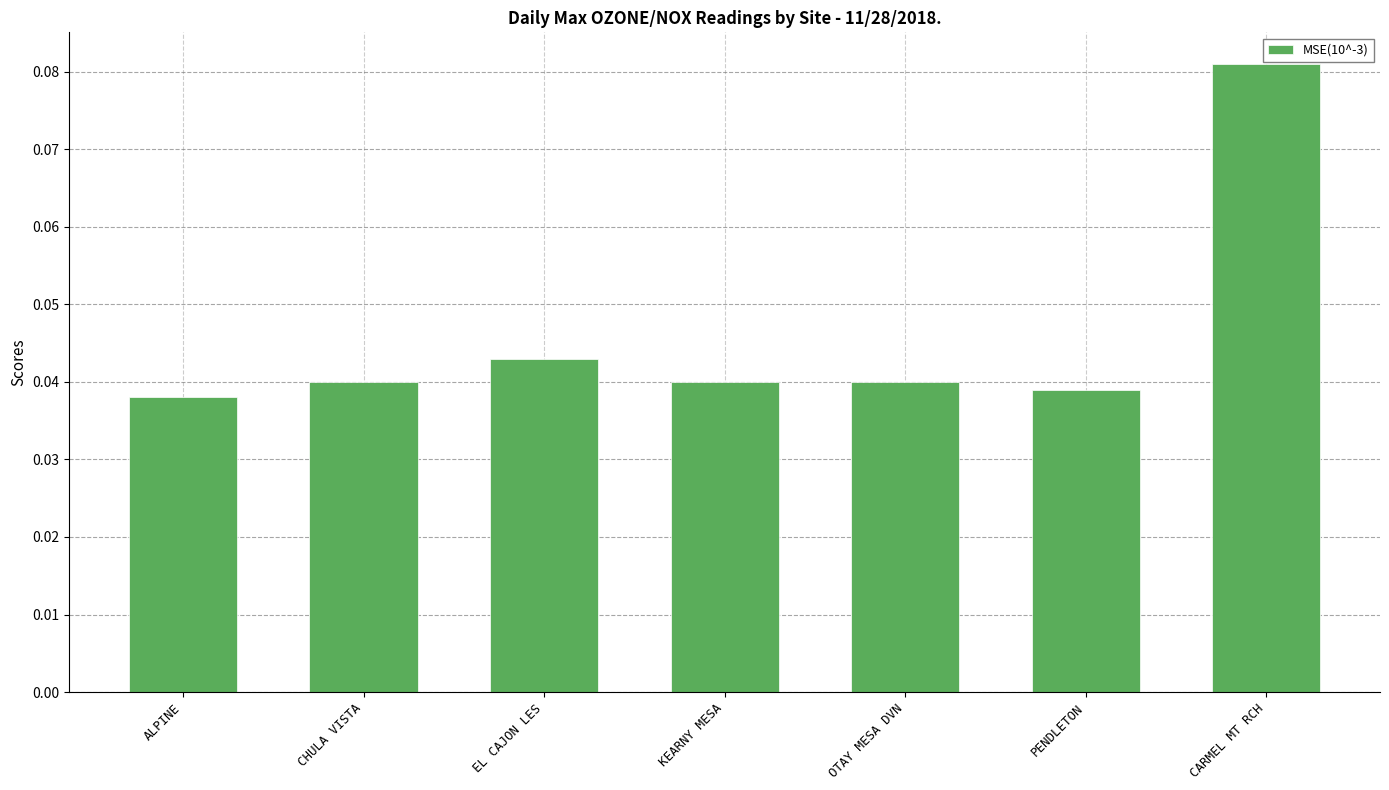

The chart shows a value of 0.1 at KEARNY MESA. True or false?

False